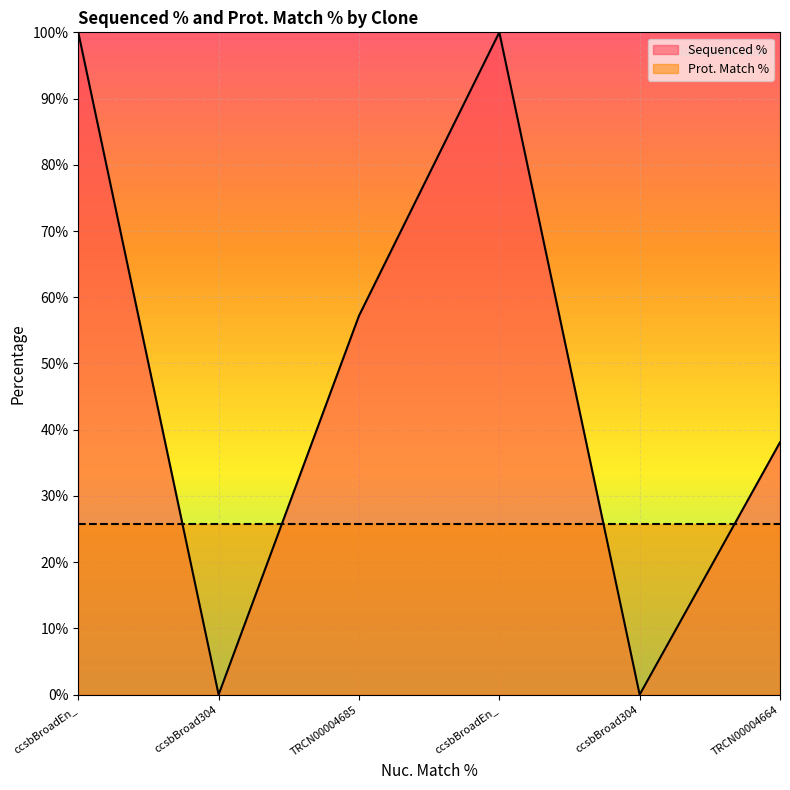

What is the difference between the maximum and minimum values?

100.0